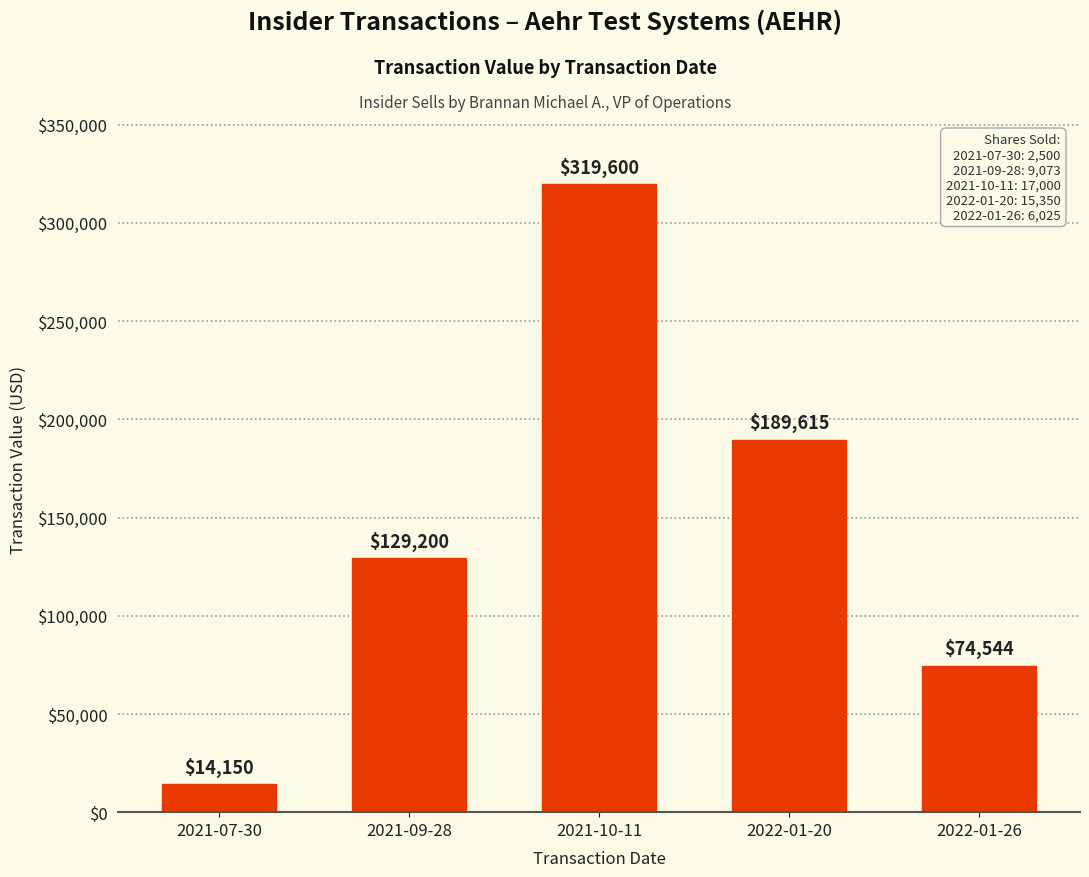

What is the change in value from 2021-07-30 to 2021-10-11?

+305450